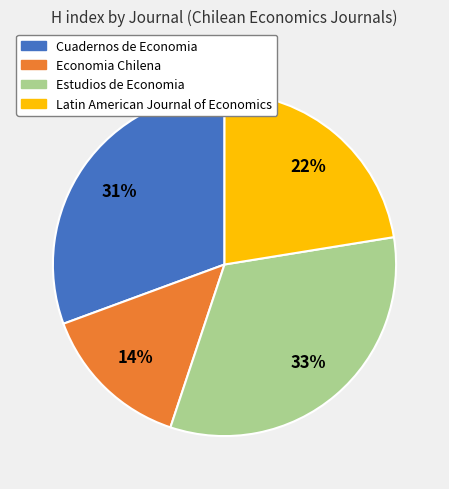

Which slice is the largest?

Estudios de Economia